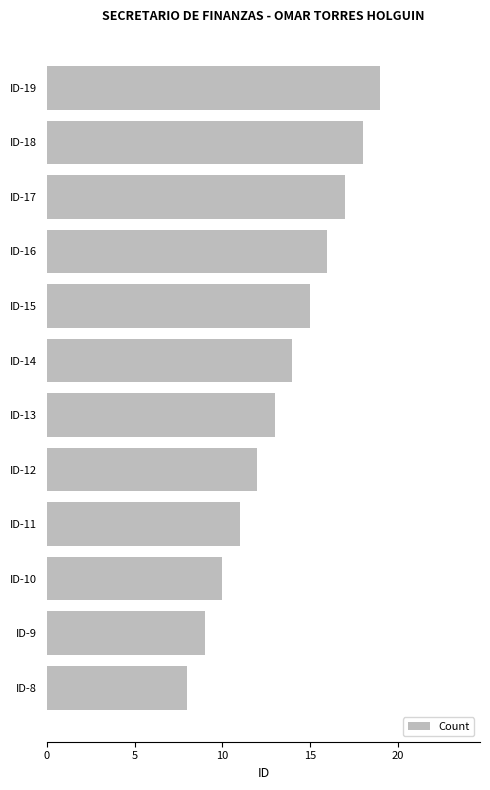

How many series are shown in this chart?

1